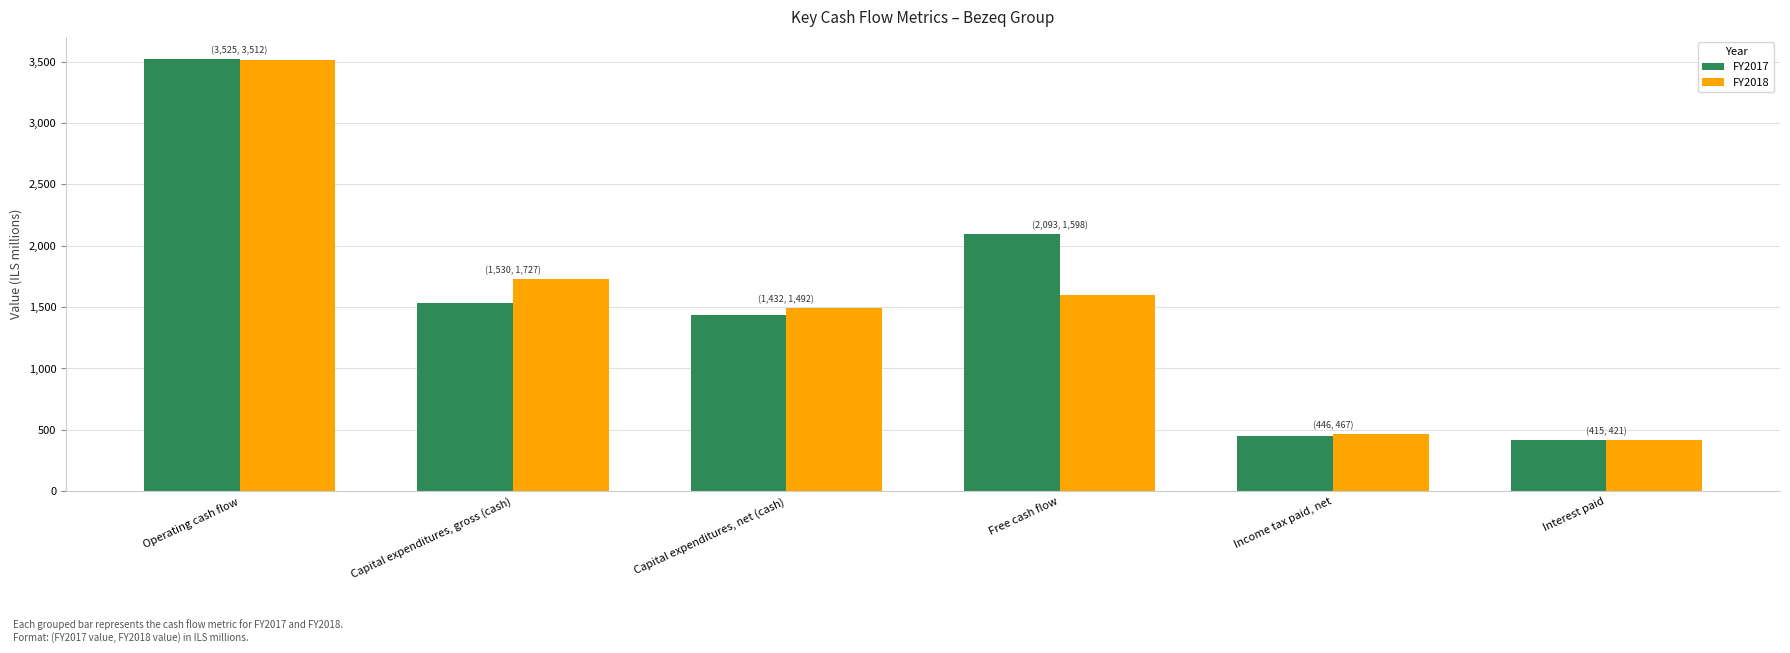

At which label does FY2017 first exceed 1530?

Operating cash flow